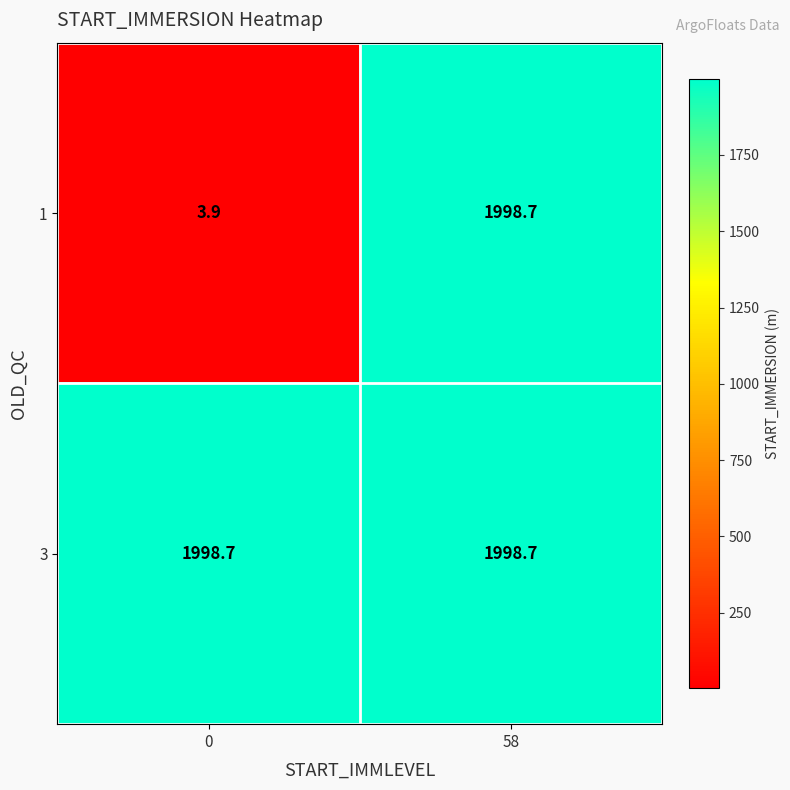

Count the number of categories in the chart.

2